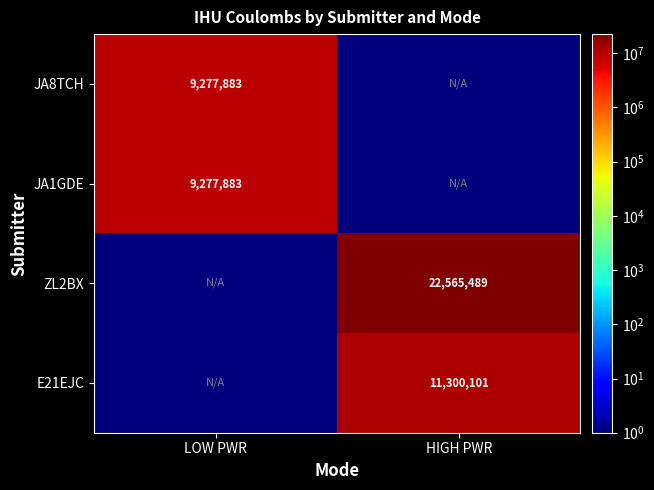

The JA1GDE series shows 13239454 at LOW PWR. True or false?

False